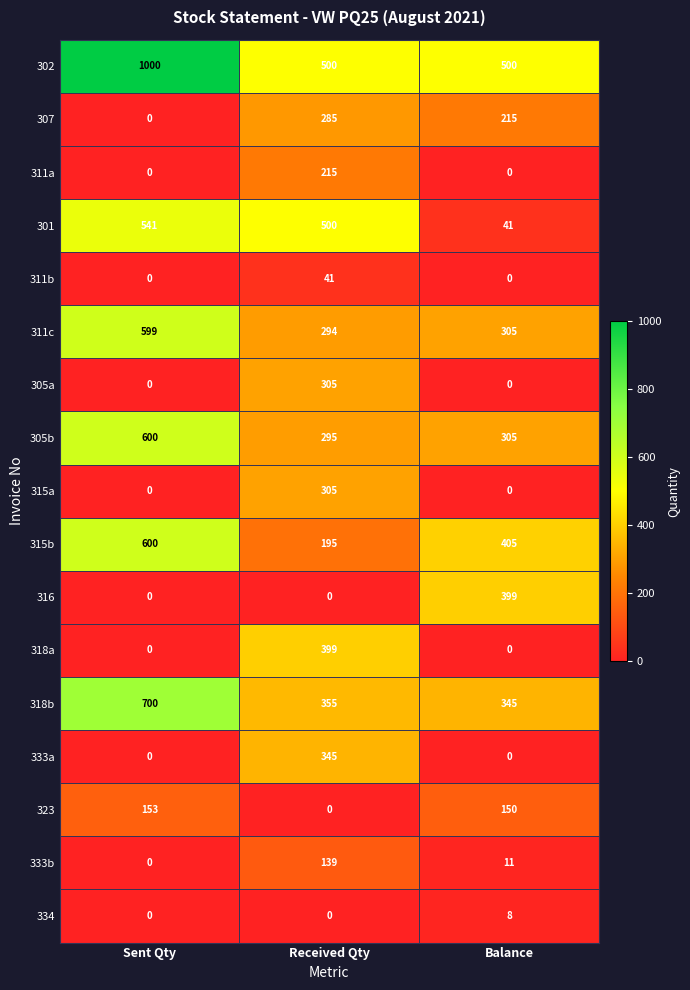

List the labels in order of 323 value, smallest first.

Received Qty, Balance, Sent Qty